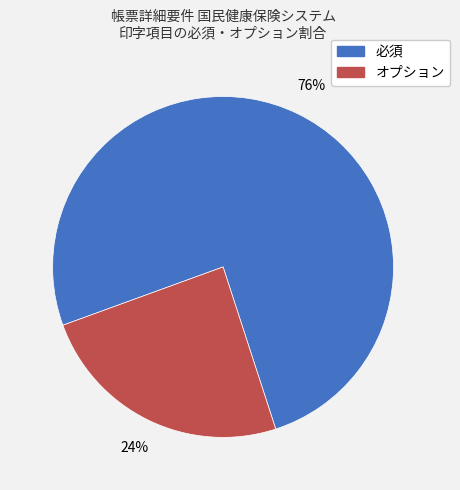

Rank the categories by value from highest to lowest.

必須, オプション